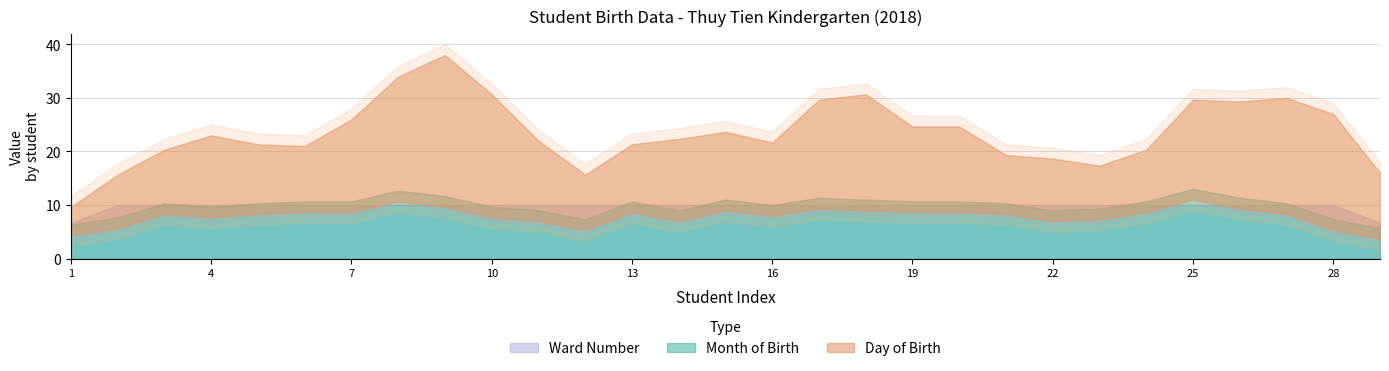

After their last crossing, which series has the higher values: Month of Birth or Ward Number?

Ward Number